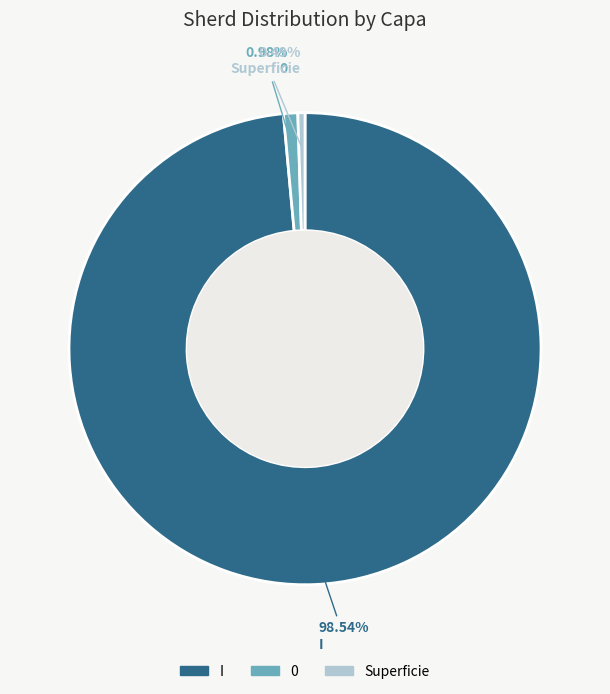

Count the number of slices in the pie.

3